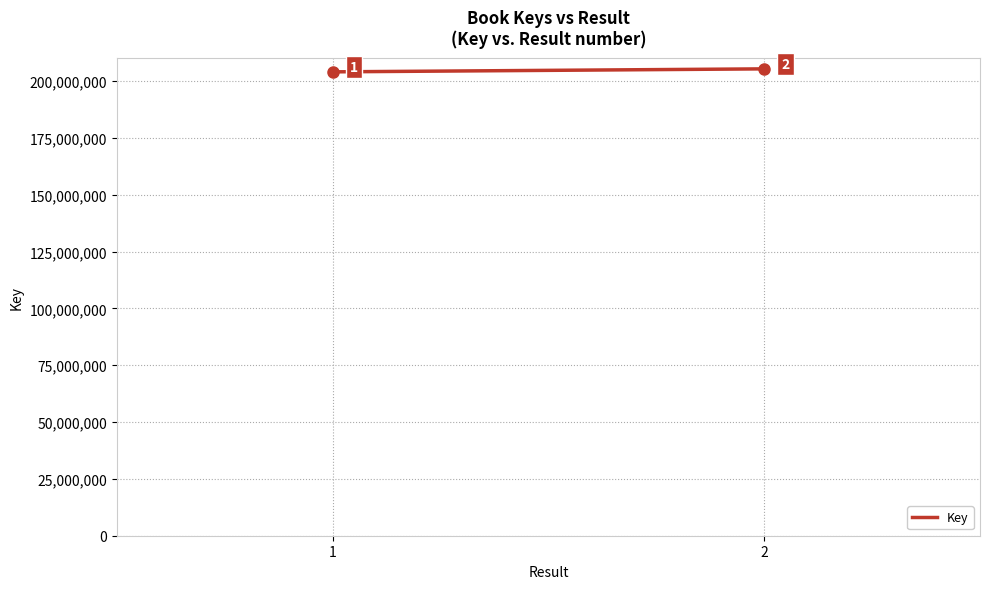

True or false: there are more than 2 points higher than both neighbors.

False